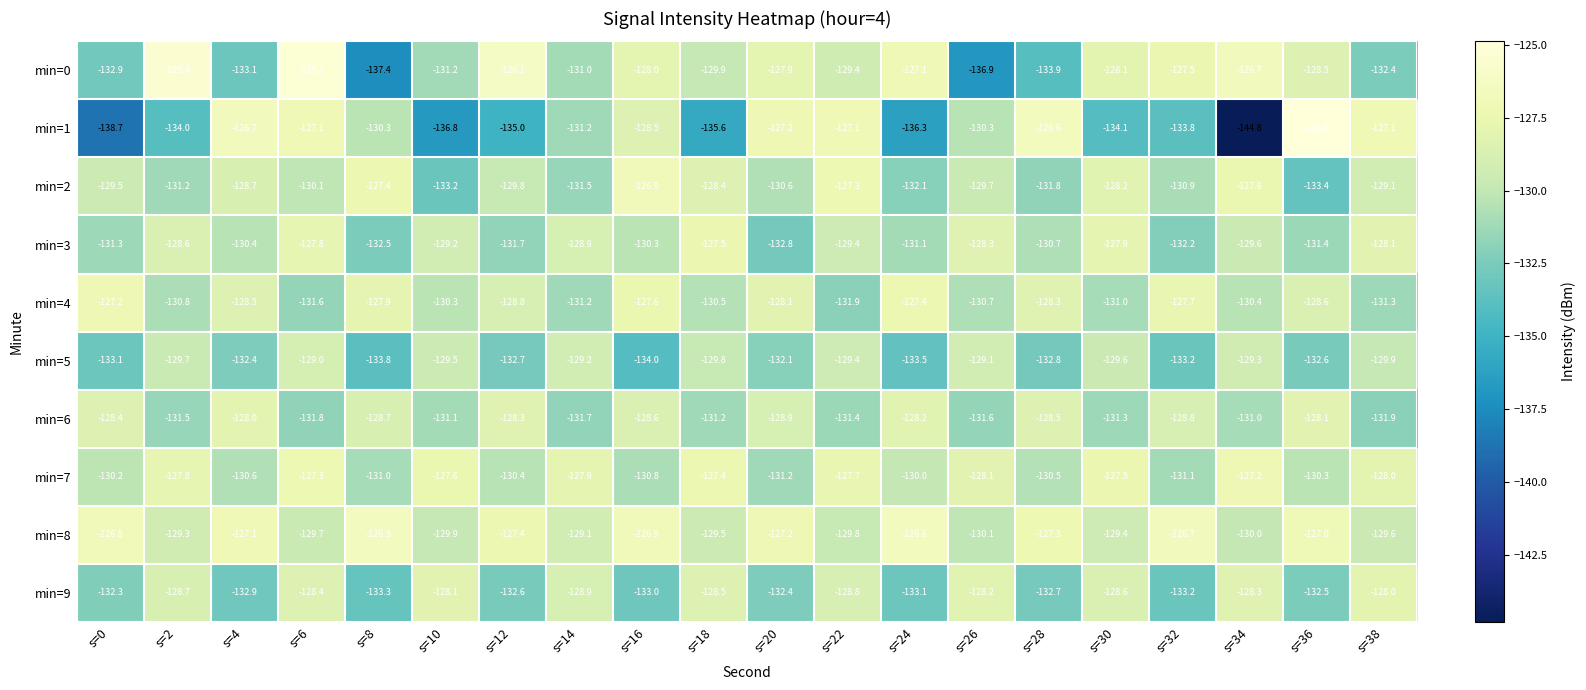

At which category is the sum across all series the highest?

s=6